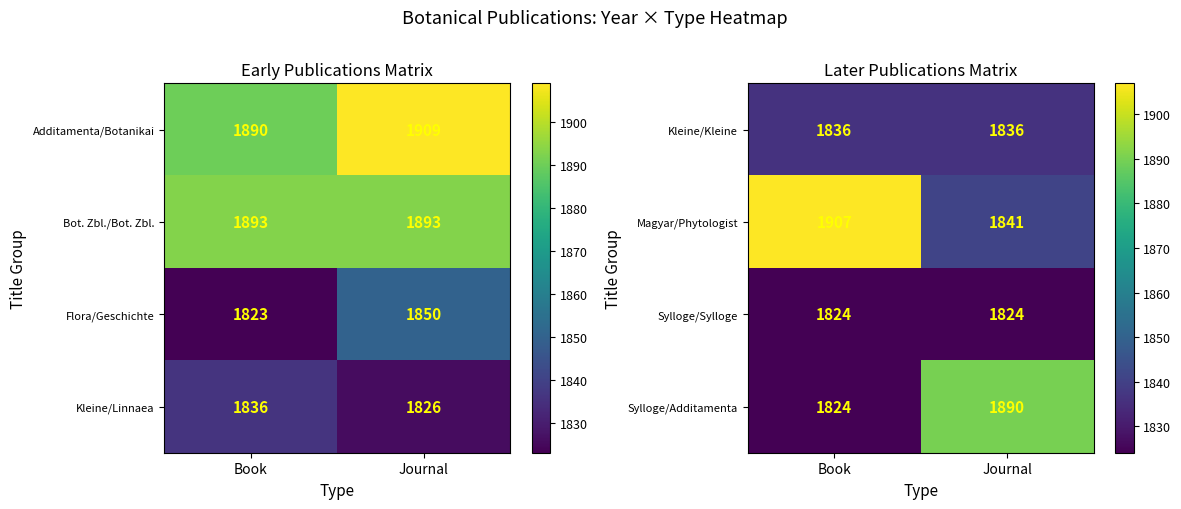

Rank the categories by Magyar/Phytologist value from lowest to highest.

Journal, Book